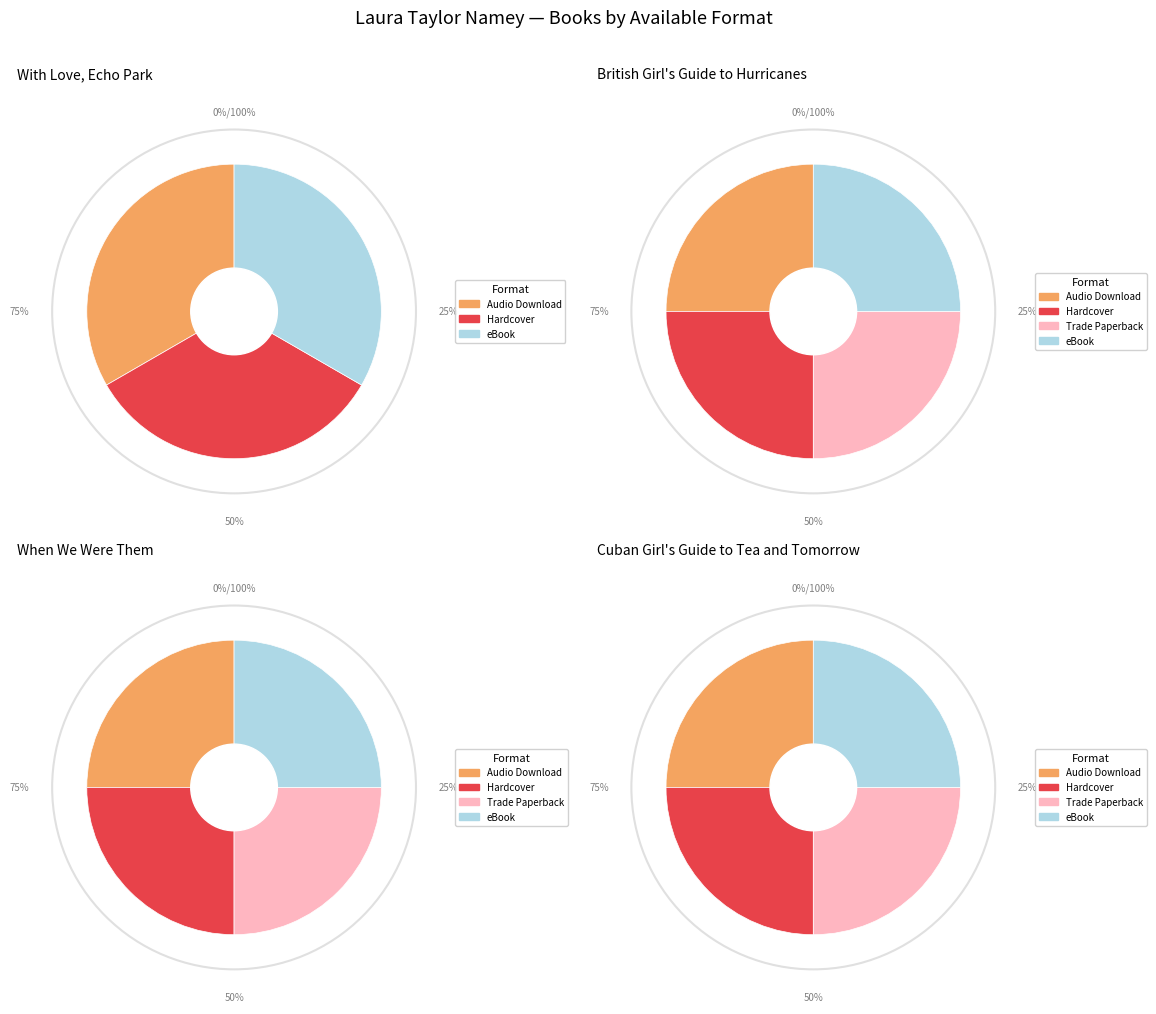

Which category has the biggest portion of the pie?

With Love, Echo Park